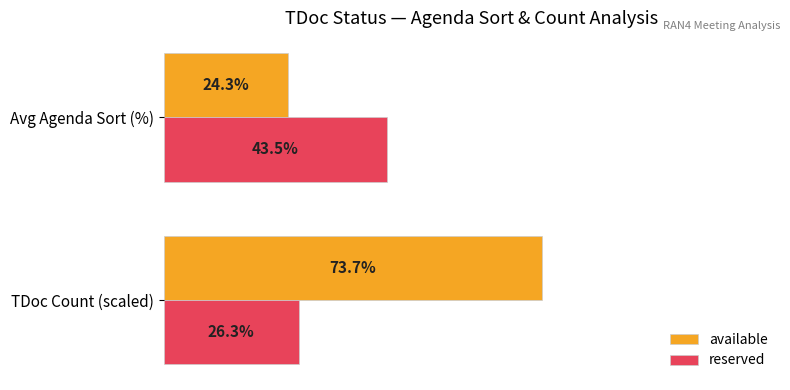

Which series changed the most between TDoc Count (scaled) and Avg Agenda Sort (%)?

available